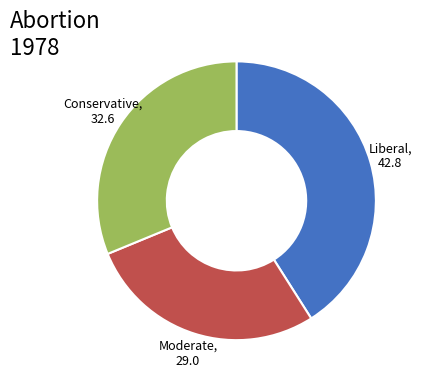

Is it true that Conservative is 17% of the pie?

False